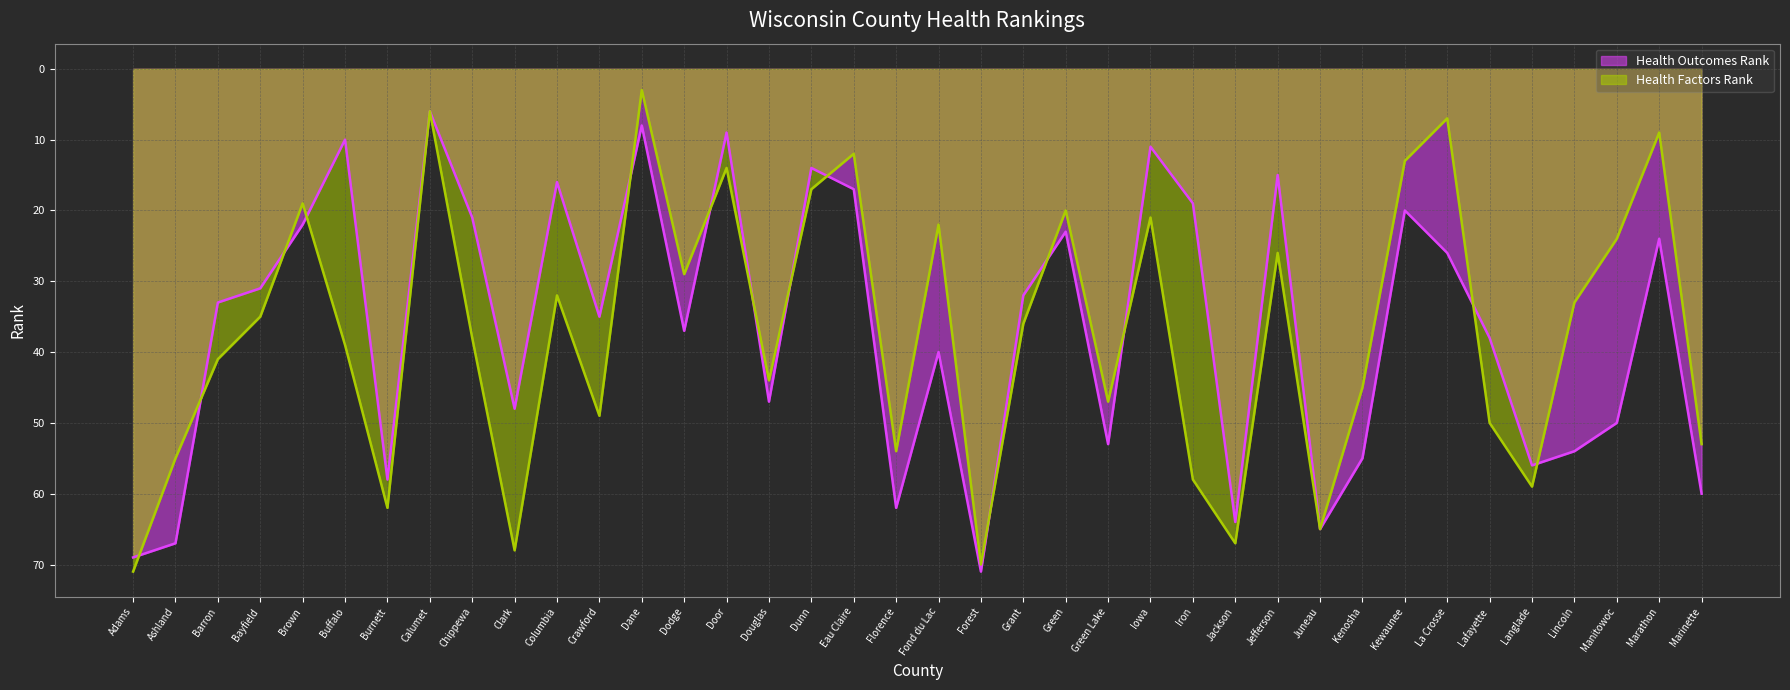

At how many categories does at least one series exceed 13?

36